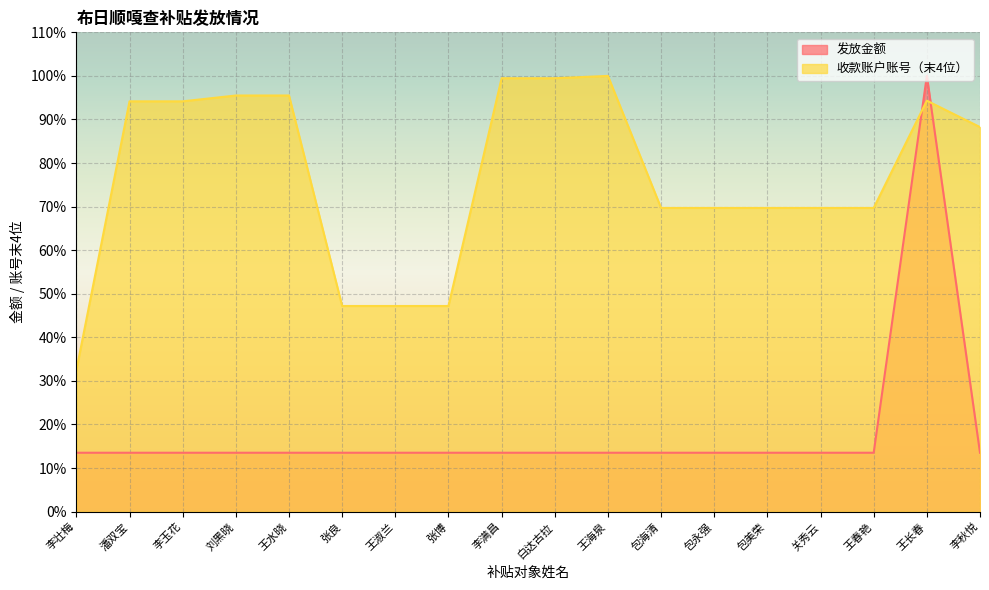

Rank the series at 张博 from lowest to highest value.

发放金额, 收款账户账号（末4位）